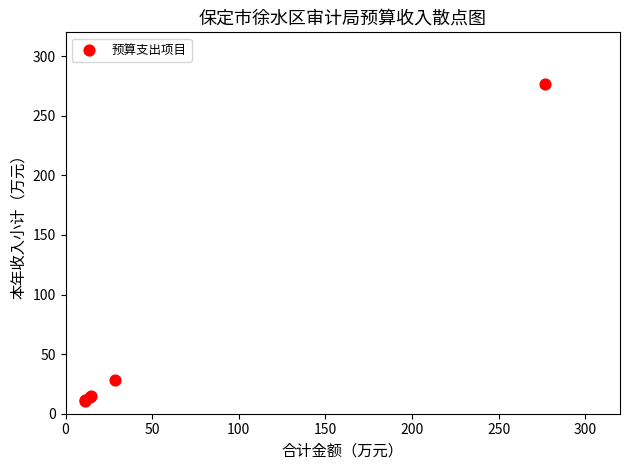

What Y value in the scatter plot is closest to 143?

28.7